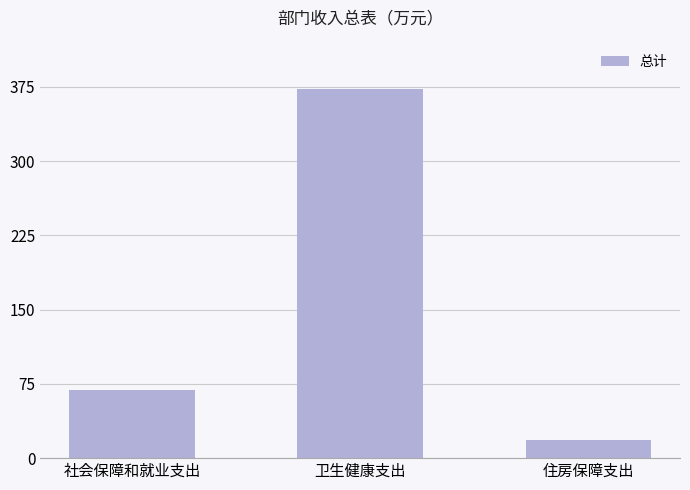

What is the label of the 3rd bar from the right?

社会保障和就业支出